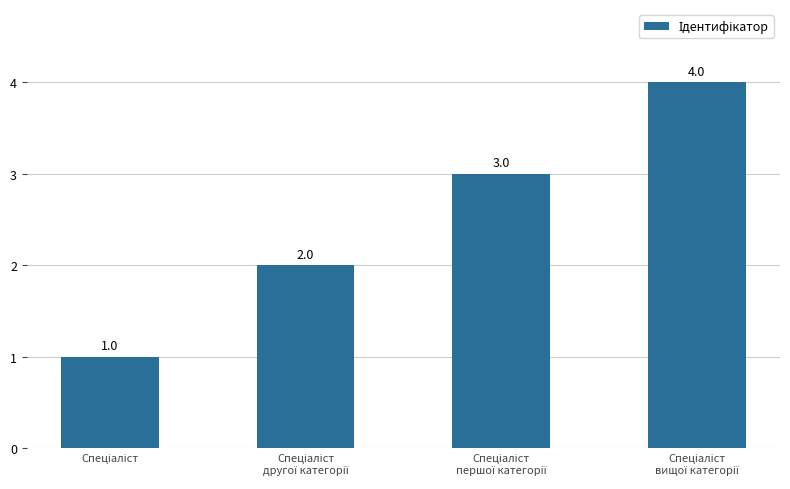

What is the value of the 2nd bar from the left?

2